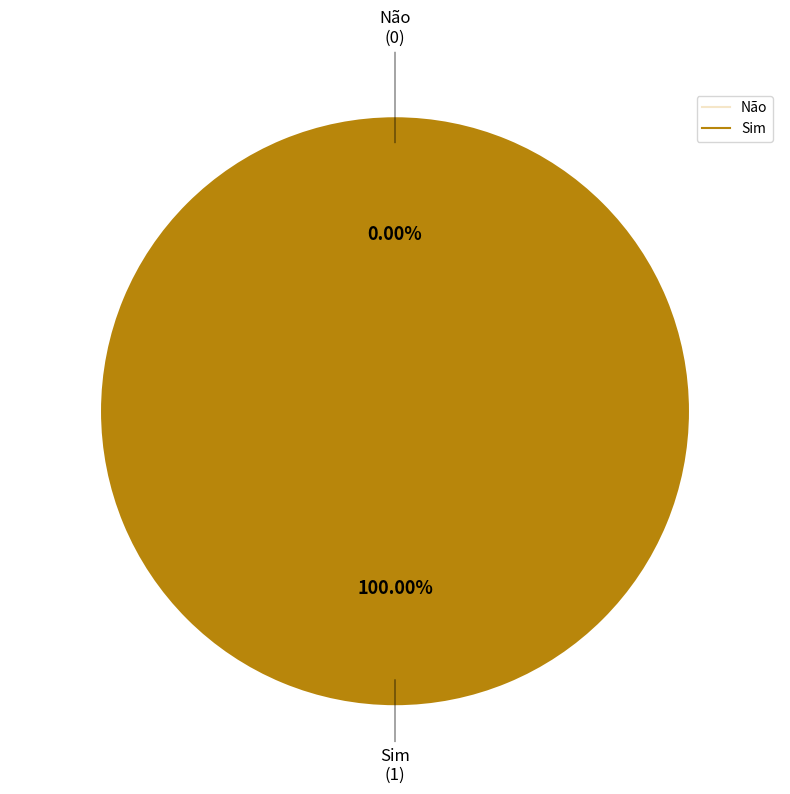

Which slice is the largest?

Sim